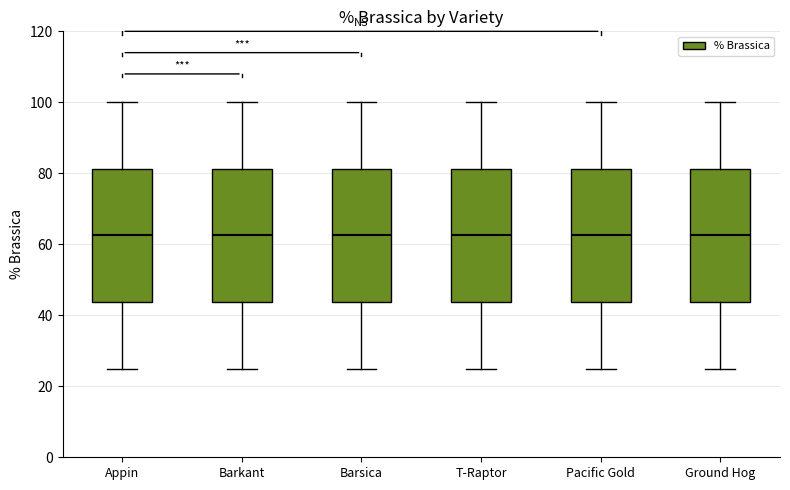

Reading left to right, transcribe this box plot: for each box, give where its median line is, the range the box spans, and where its two whiskers end, as read against the y-axis. The values are not printed on the chart, so give them approximately, as read against the axis.

Appin: median 62, box 44 to 82, whiskers 26 to 100
Barkant: median 62, box 44 to 82, whiskers 26 to 100
Barsica: median 62, box 44 to 82, whiskers 26 to 100
T-Raptor: median 62, box 44 to 82, whiskers 26 to 100
Pacific Gold: median 62, box 44 to 82, whiskers 26 to 100
Ground Hog: median 62, box 44 to 82, whiskers 26 to 100